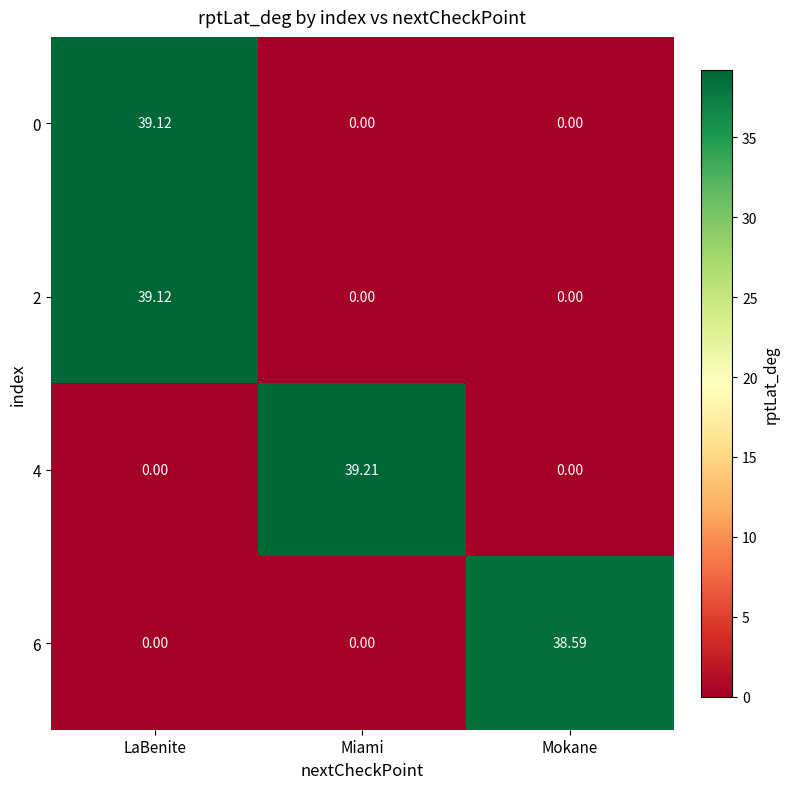

Which category has the highest value in the 2 series?

LaBenite